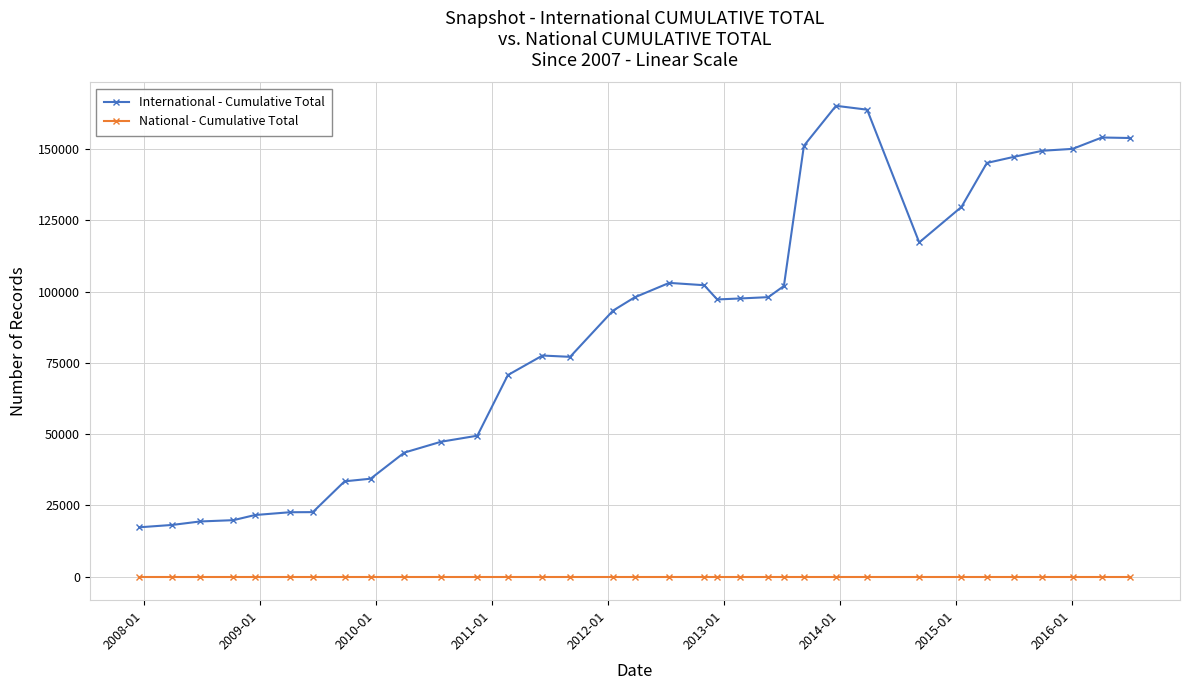

Which series has the largest total across all categories?

International - Cumulative Total